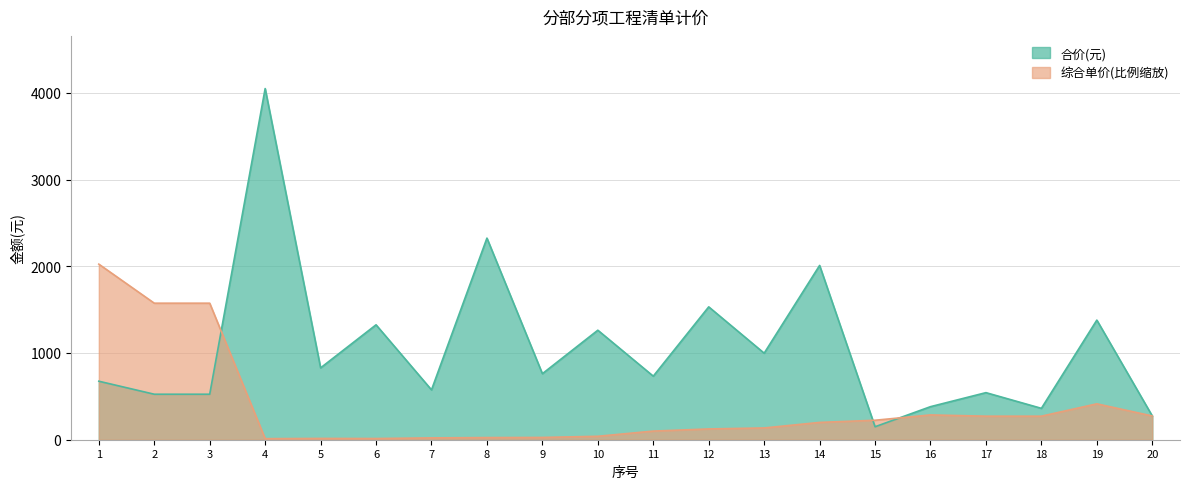

What is the lowest value of the 合价(元) series?

149.7